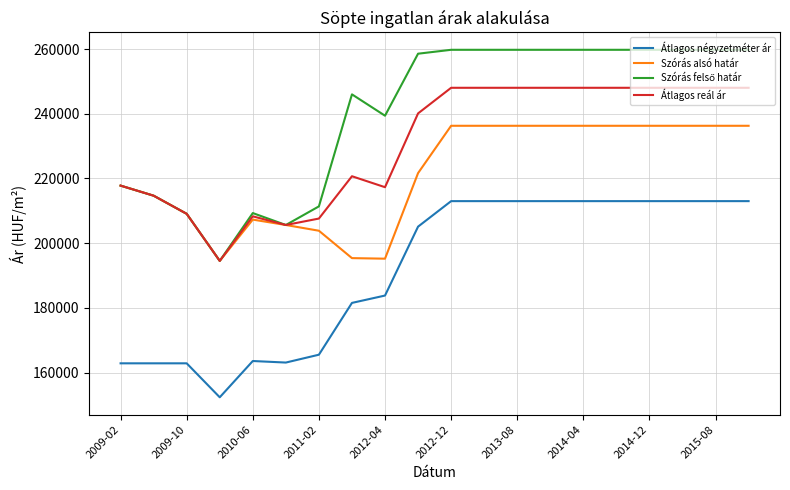

What is the highest value of the Átlagos reál ár series?

248018